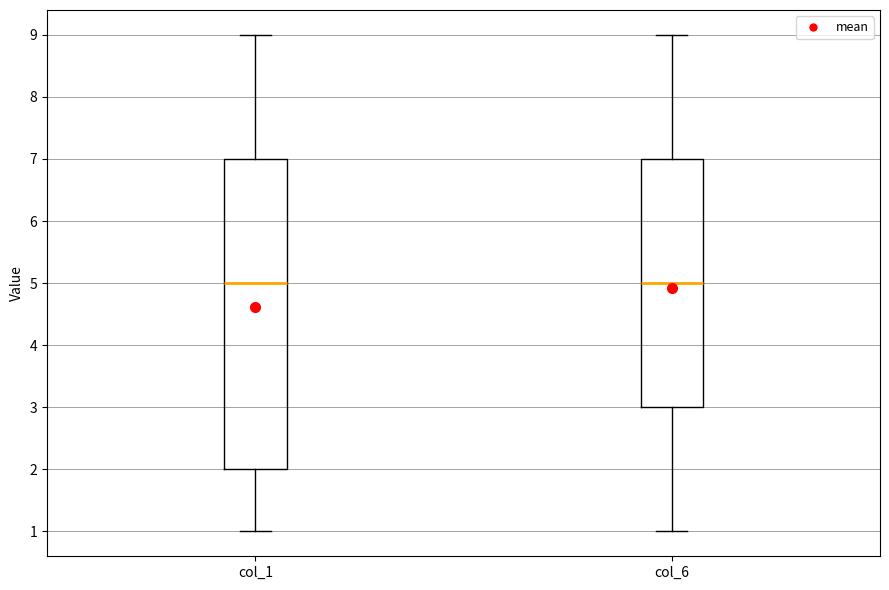

Reading left to right, read every box against the y-axis: the position of its median line, the range the box covers, and the ends of its whiskers. The values are not printed on the chart, so give them approximately, as read against the axis.

col_1: median 5, box 2 to 7, whiskers 1 to 9
col_6: median 5, box 3 to 7, whiskers 1 to 9